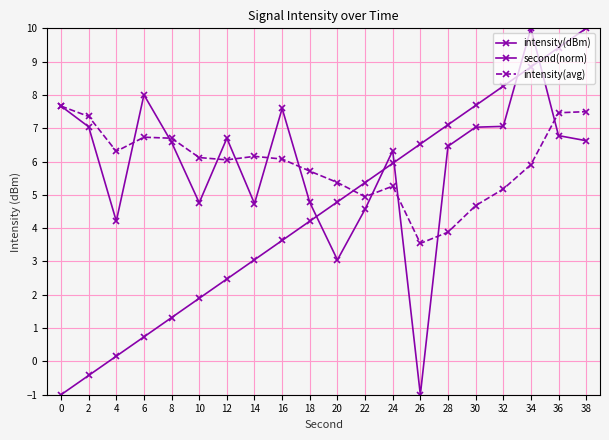

How many values in the second(norm) series are below 4?

9